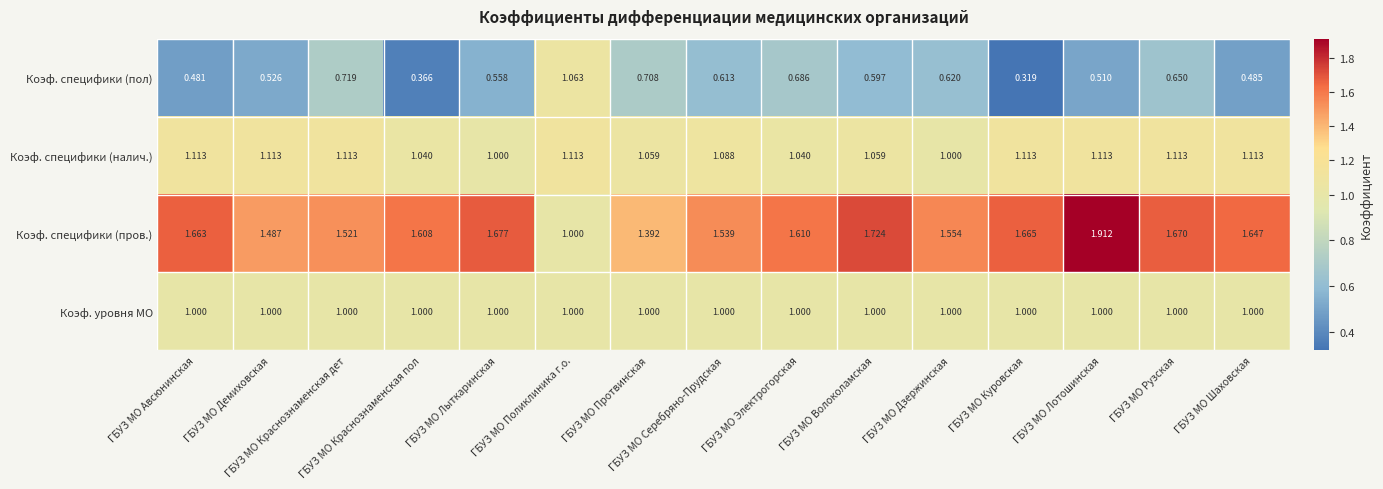

At how many categories does at least one series exceed 0?

15